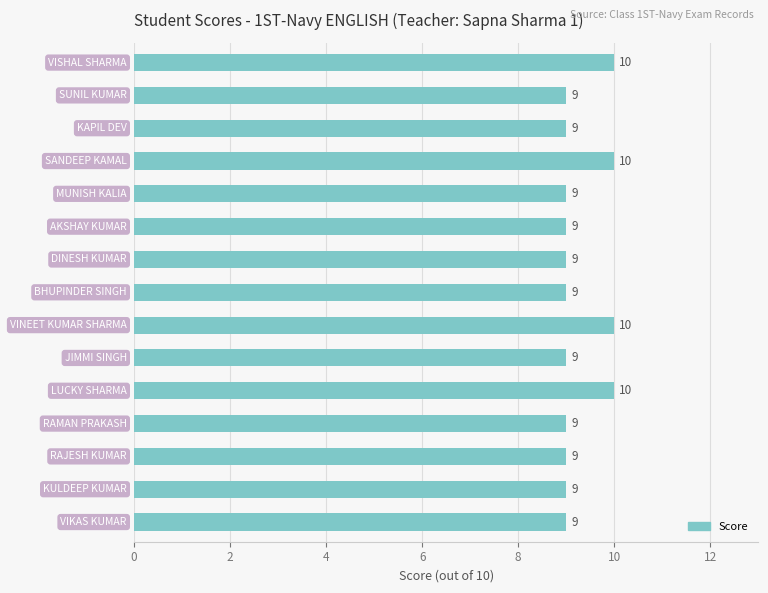

Reading top to bottom, what are all the values shown in this chart?

10	9	9	10	9	9	9	9	10	9	10	9	9	9	9